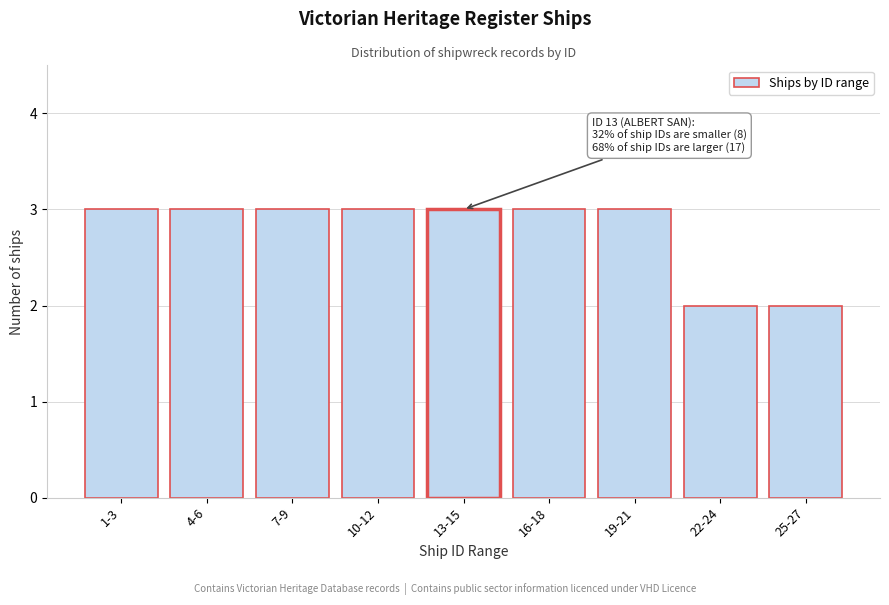

Reading left to right, what are all the values shown in this chart?

1-3=3	4-6=3	7-9=3	10-12=3	13-15=3	16-18=3	19-21=3	22-24=2	25-27=2